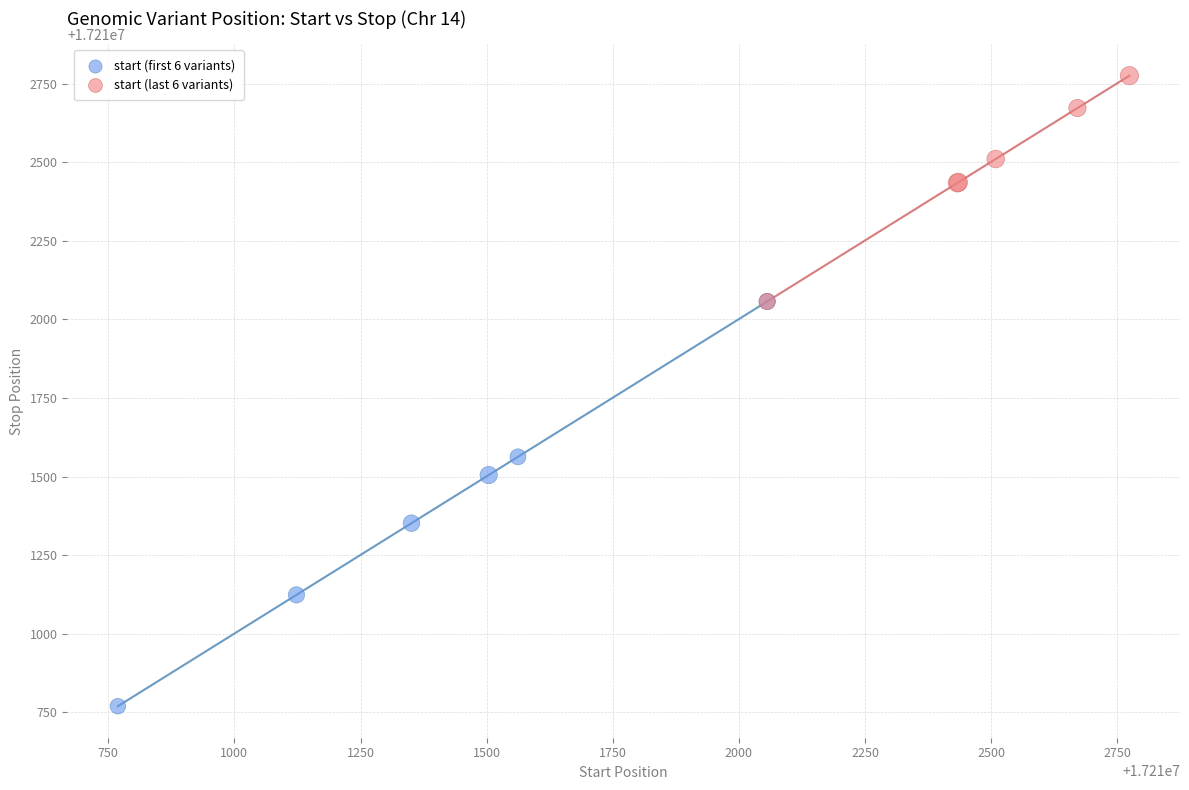

Which series has the largest Y range (max minus min)?

start (first 6 variants)